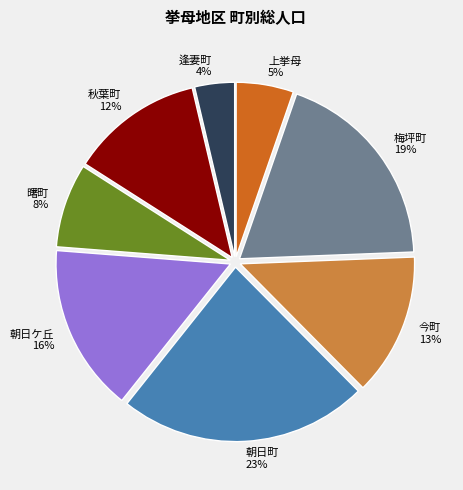

True or false: 今町 accounts for 27% of the total.

False